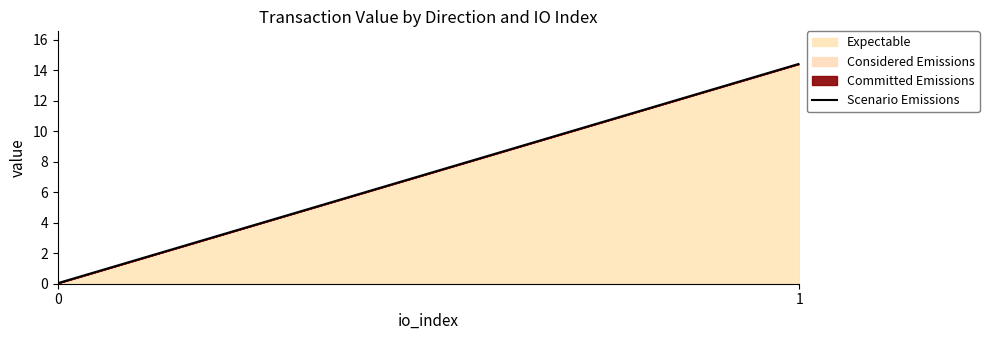

Rank the categories by value from highest to lowest.

1, 0